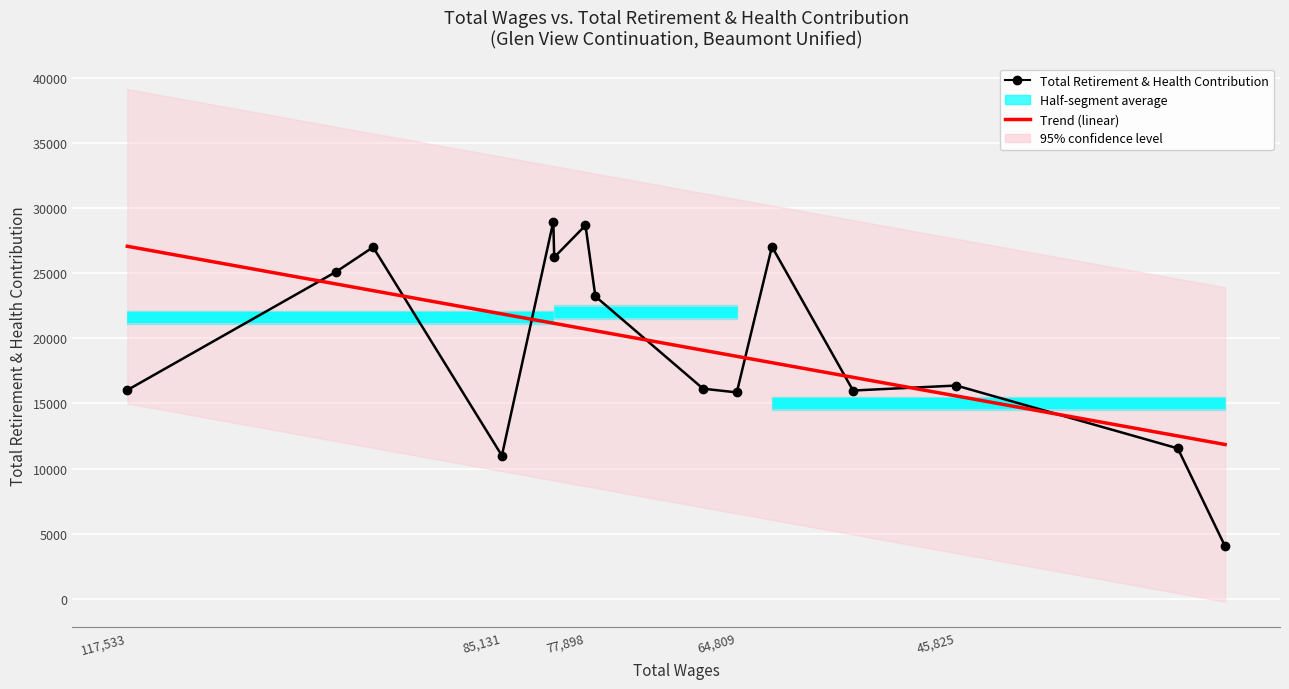

At how many categories does at least one series exceed 21343?

9